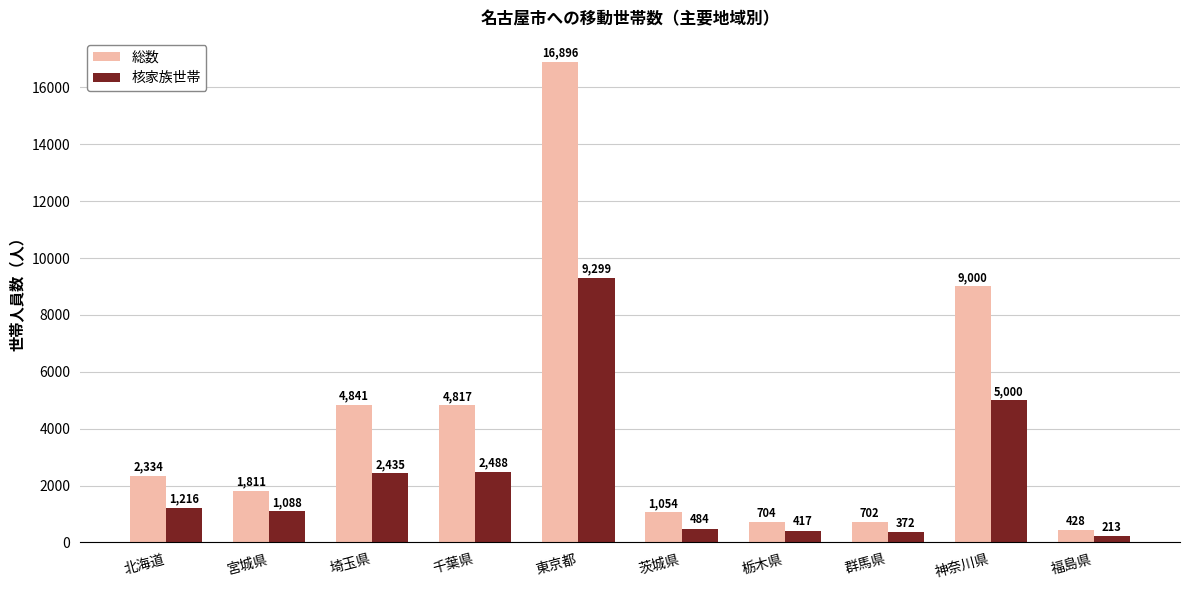

Count the number of data series in this chart.

2